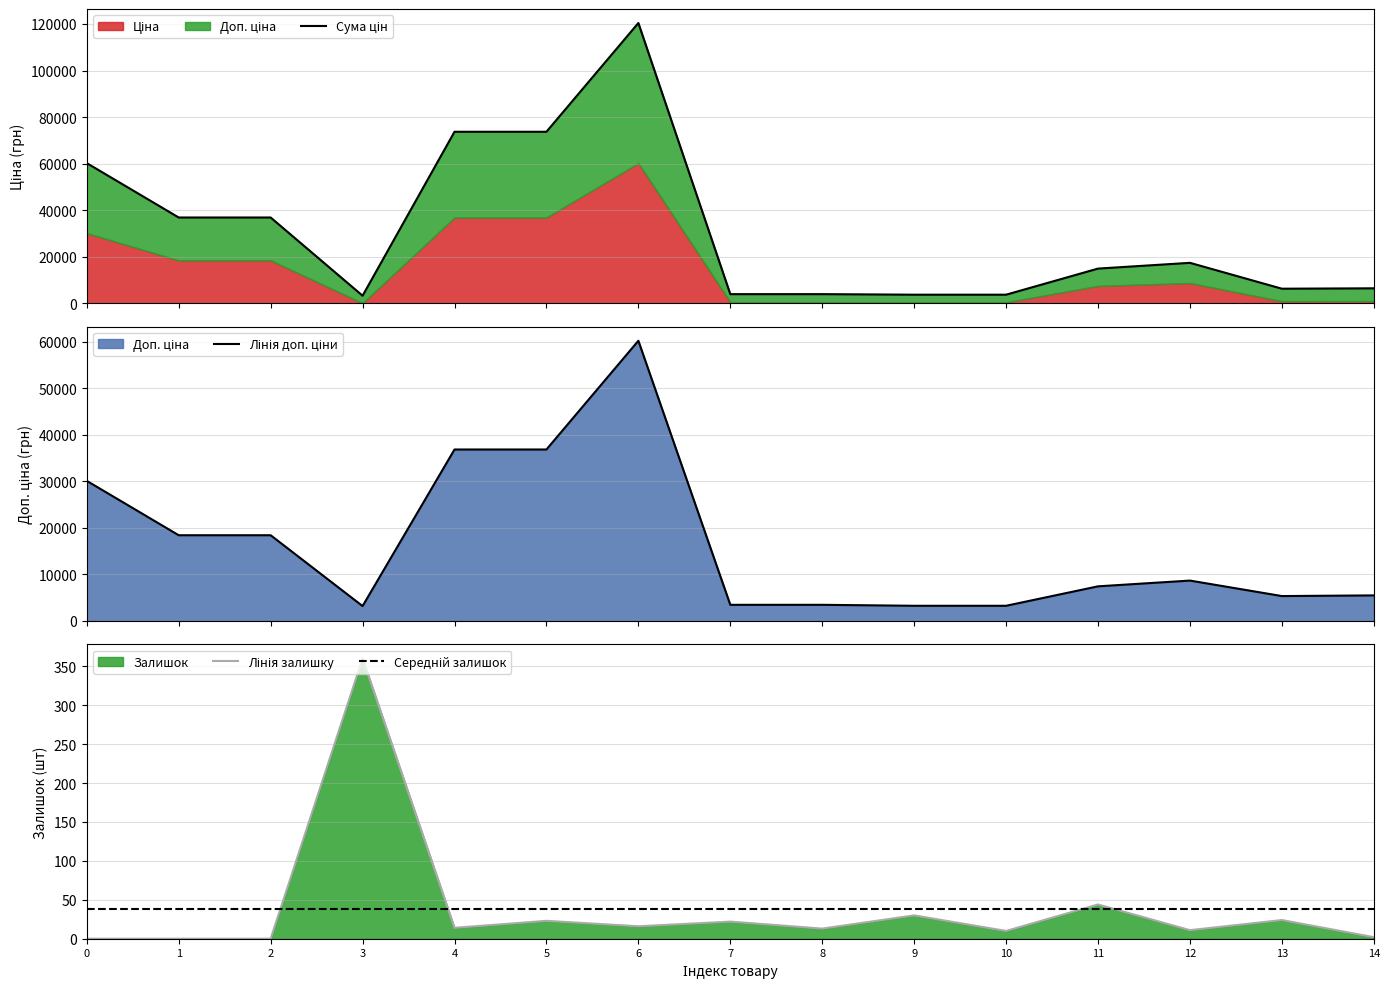

What is the sum of all Лінія залишку values?

569.0